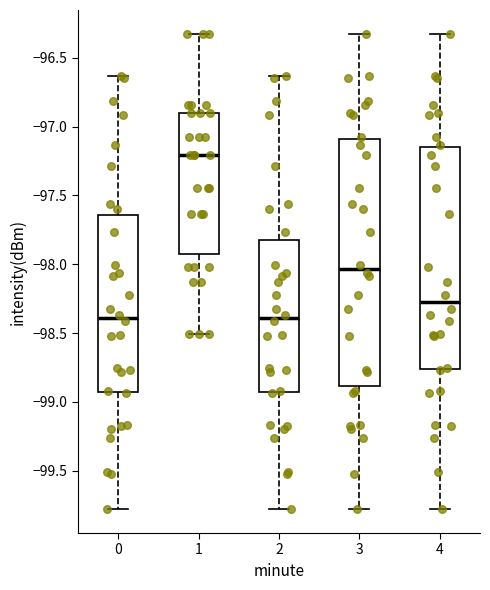

Comparing the boxes themselves (not the whiskers), which one is the tallest?

3